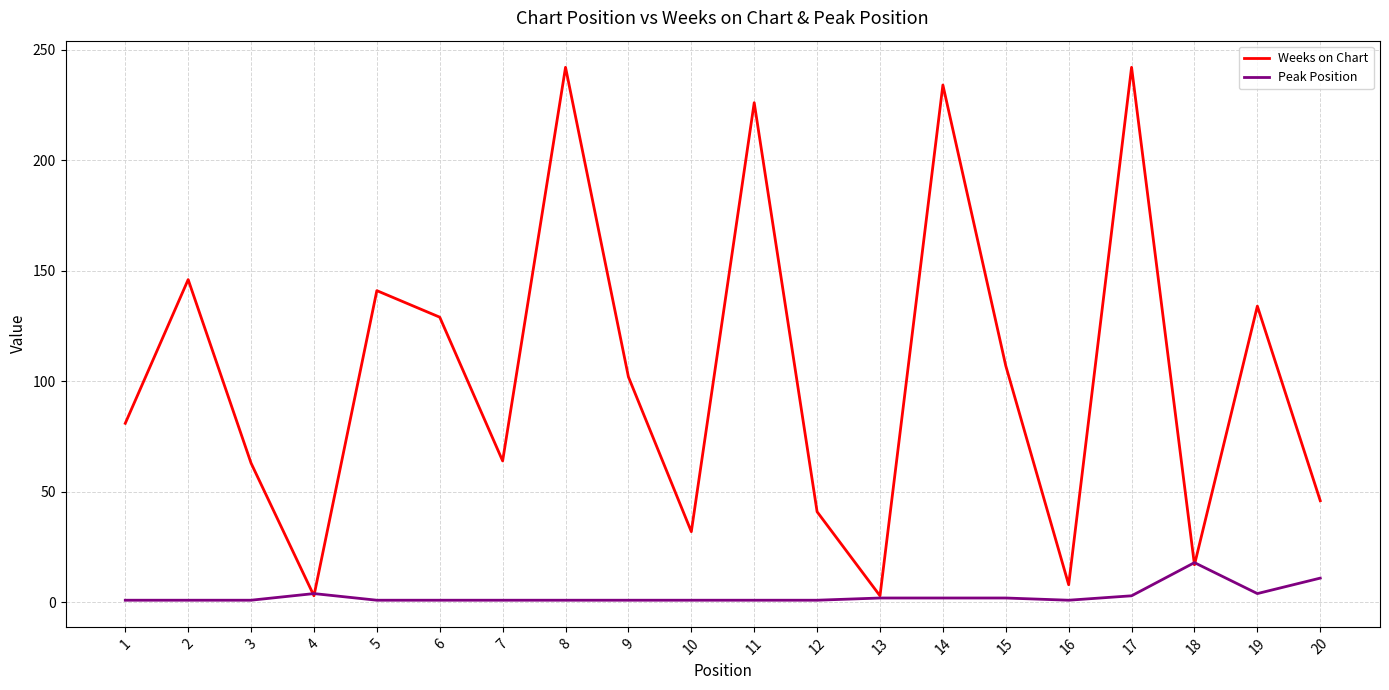

After their last crossing, which series has the higher values: Weeks on Chart or Peak Position?

Weeks on Chart